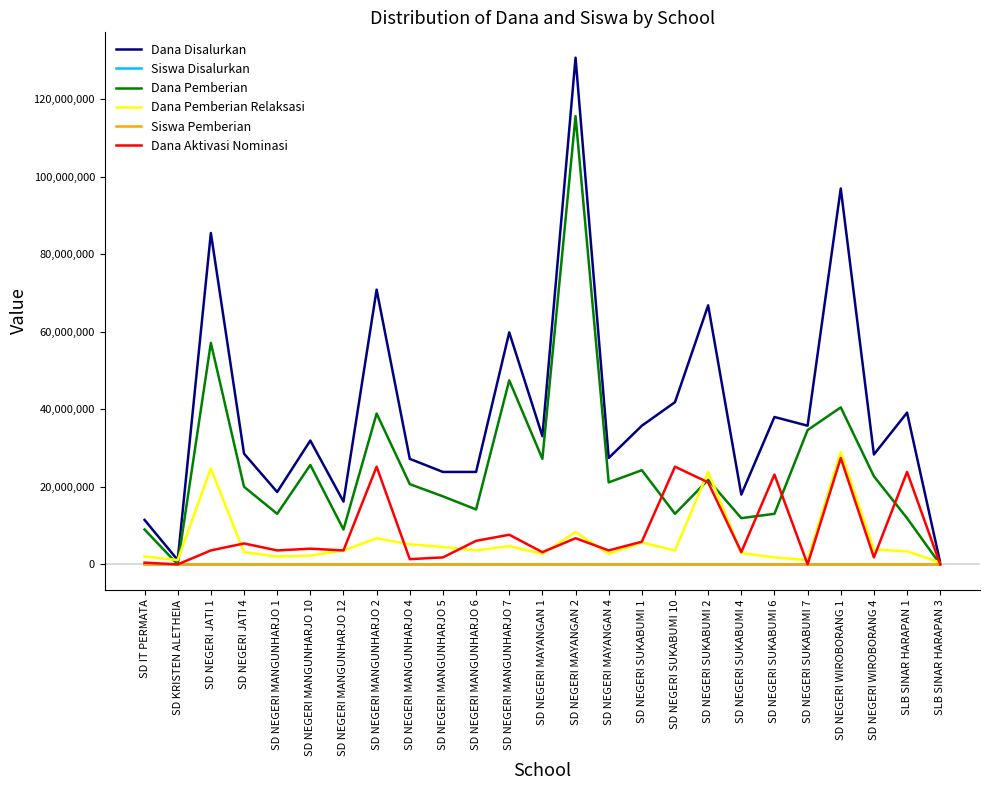

At how many categories does at least one series exceed 83312589?

3